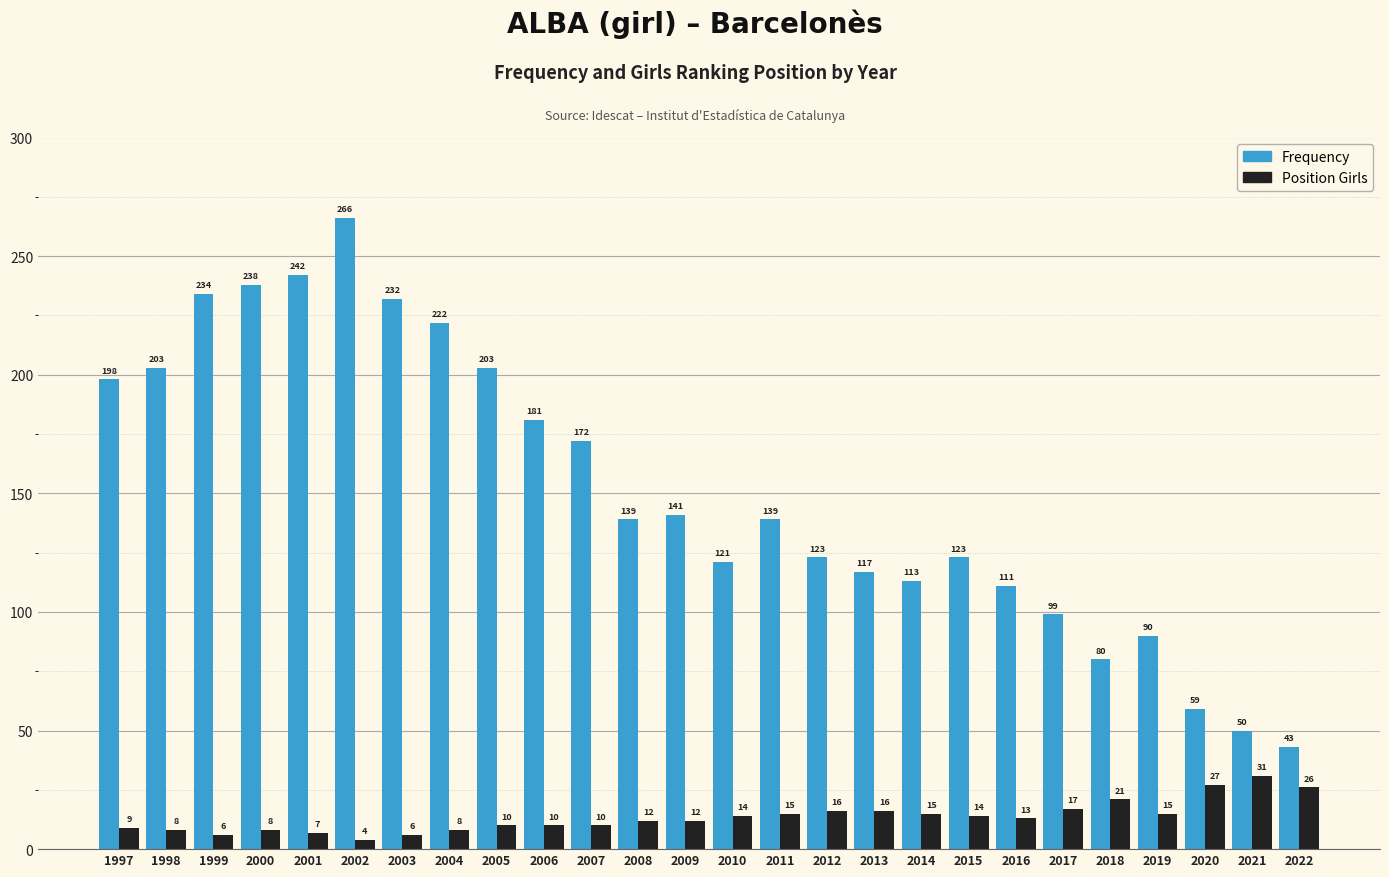

What is the average value of the Position Girls series?

13